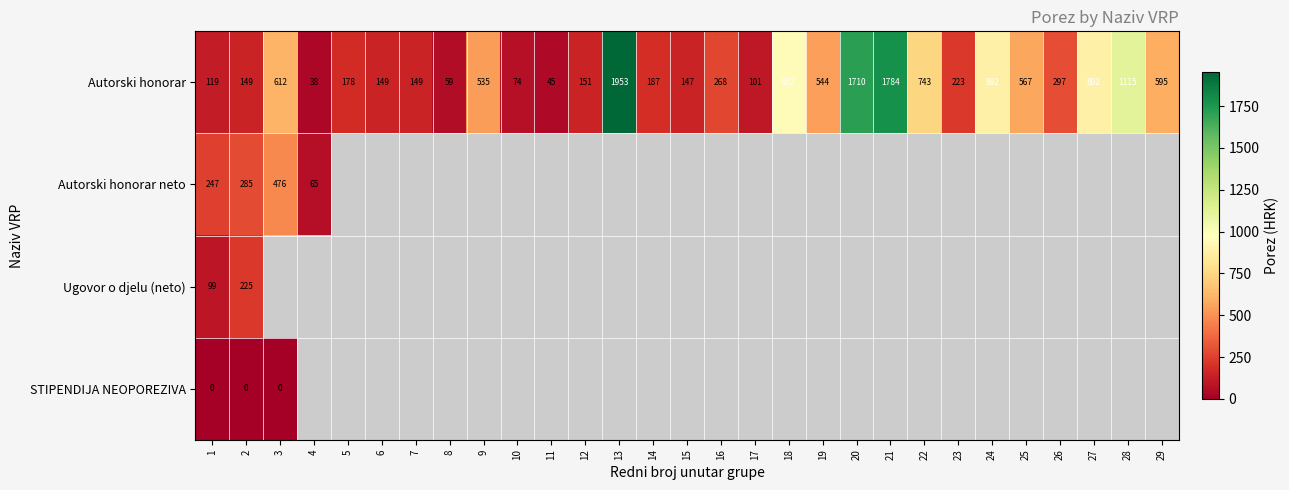

Which series has the largest total across all categories?

Autorski honorar